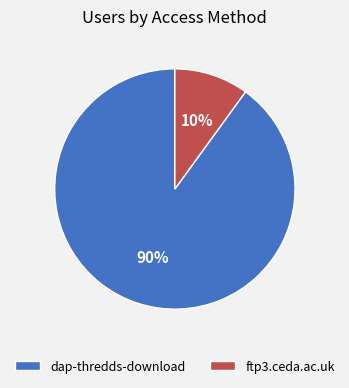

To the nearest percent, what percentage of the pie is dap-thredds-download?

90%